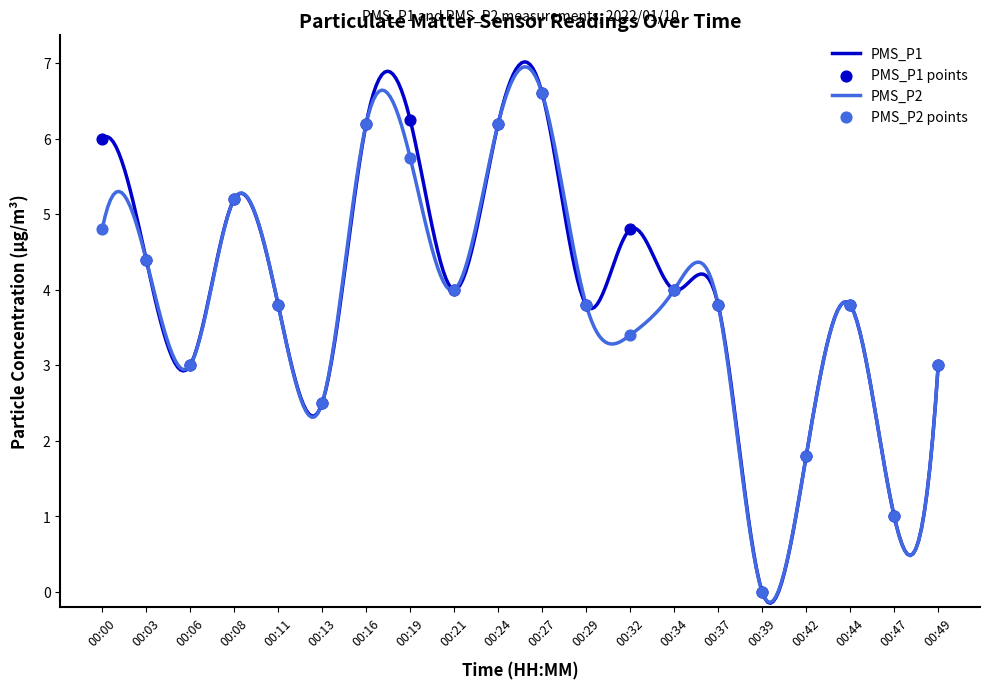

At which category is the sum across all series the highest?

00:27